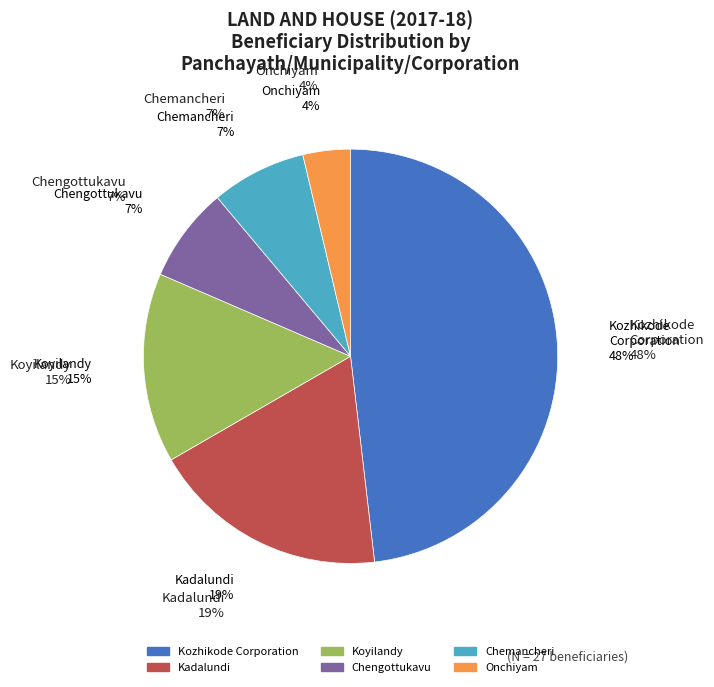

Between sNt§m-«p-Imhv and H©nbw, which is larger?

sNt§m-«p-Imhv